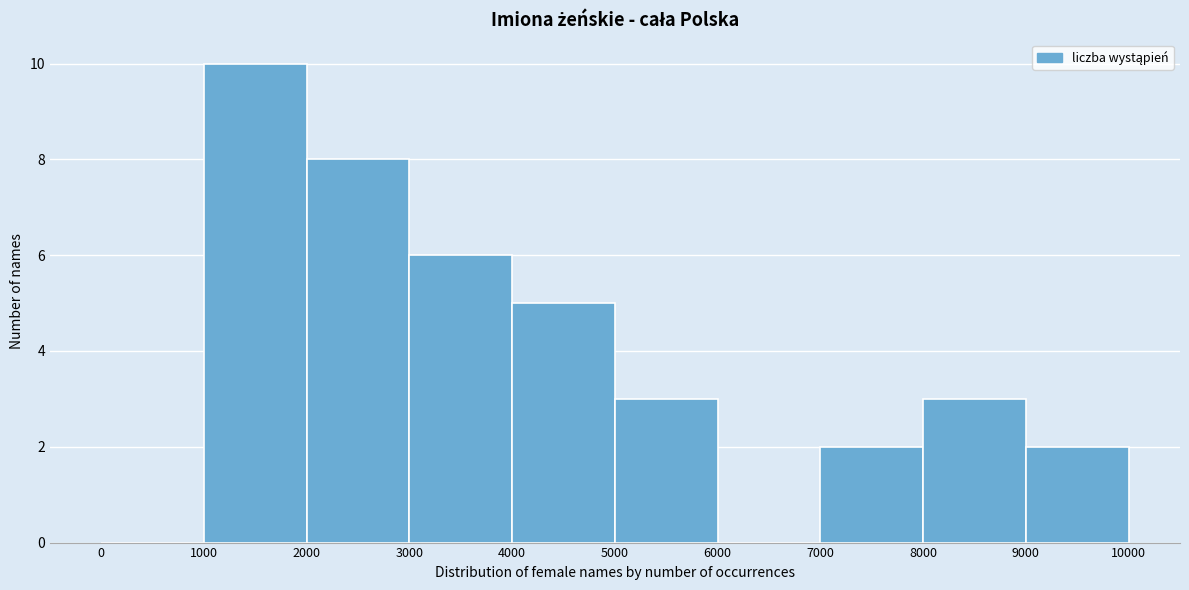

Which range on the x-axis has the tallest bar?

1000 to 2000